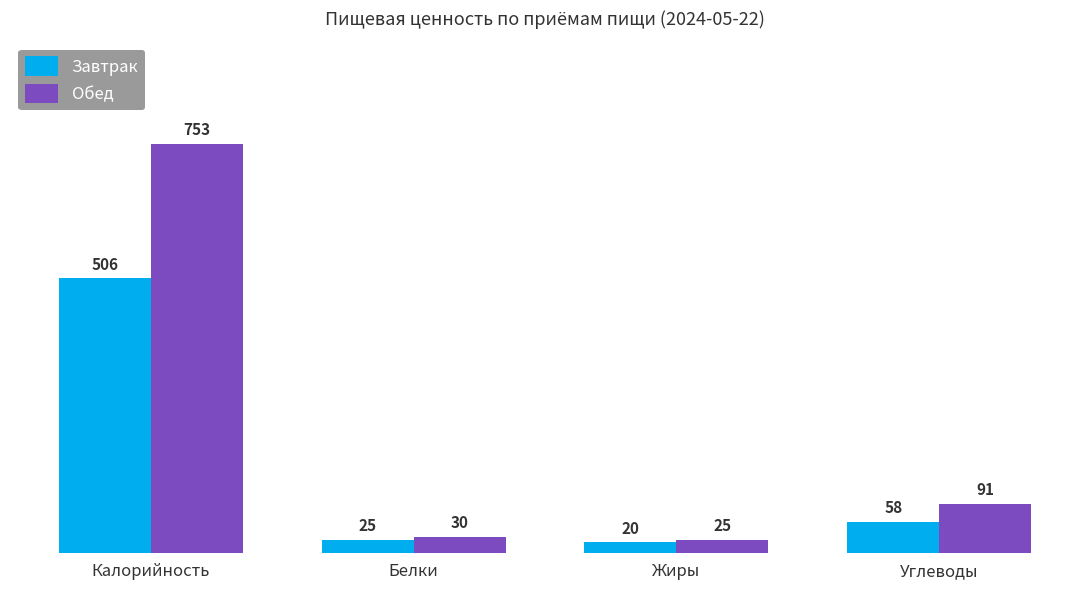

What position from the left is Белки?

2